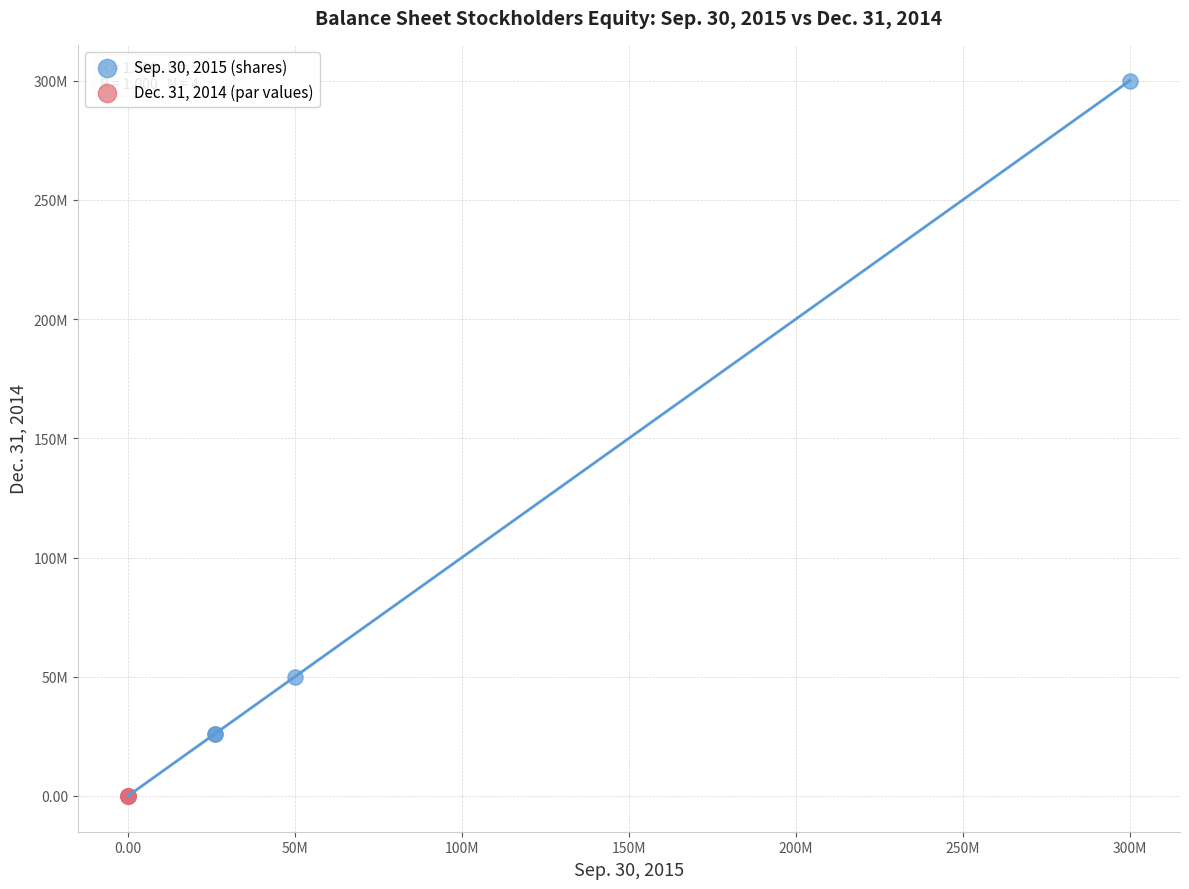

What are all the series names shown in the legend?

Sep. 30, 2015 (shares), Dec. 31, 2014 (par values)